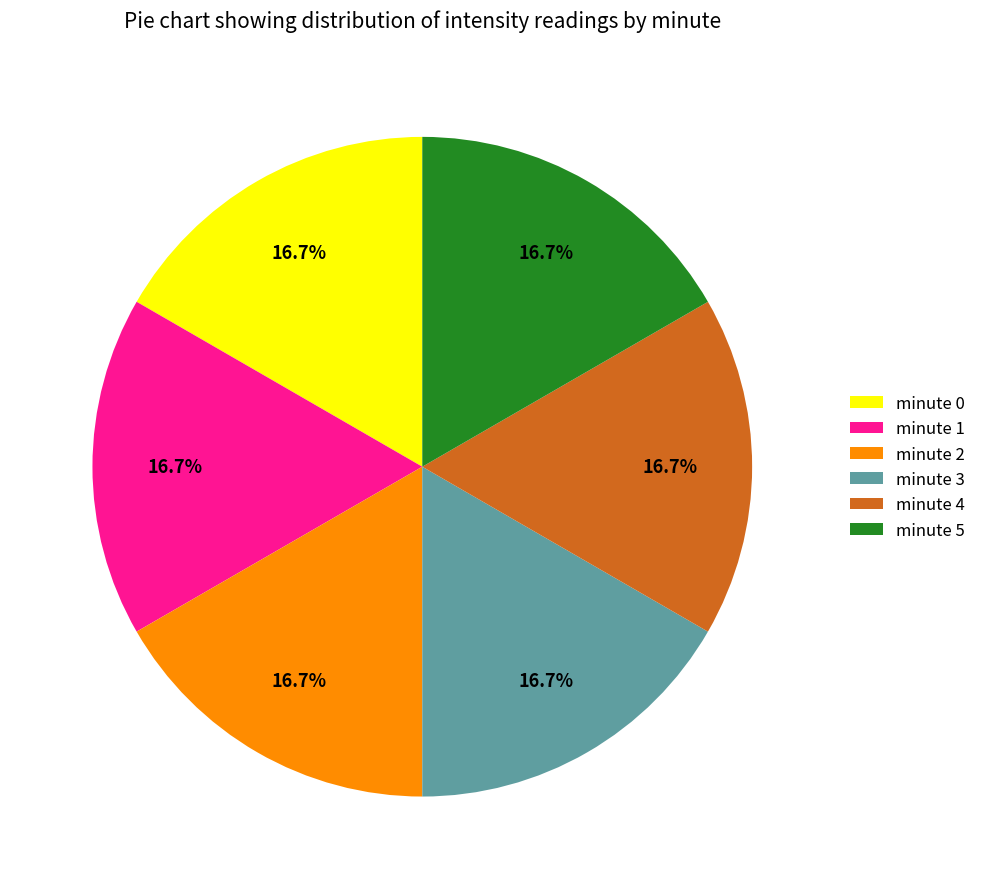

What percentage do minute 2 and minute 5 together represent?

33.3%